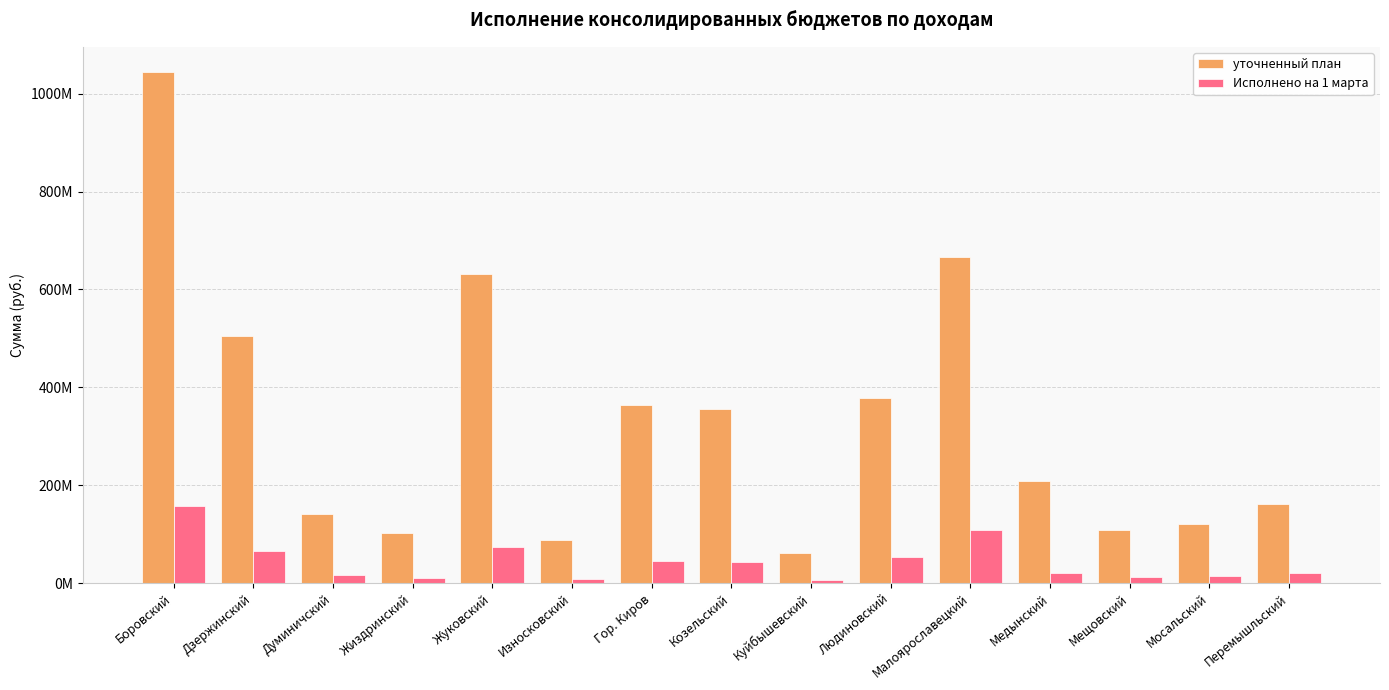

What are all the series names shown in the legend?

уточненный план, Исполнено на 1 марта